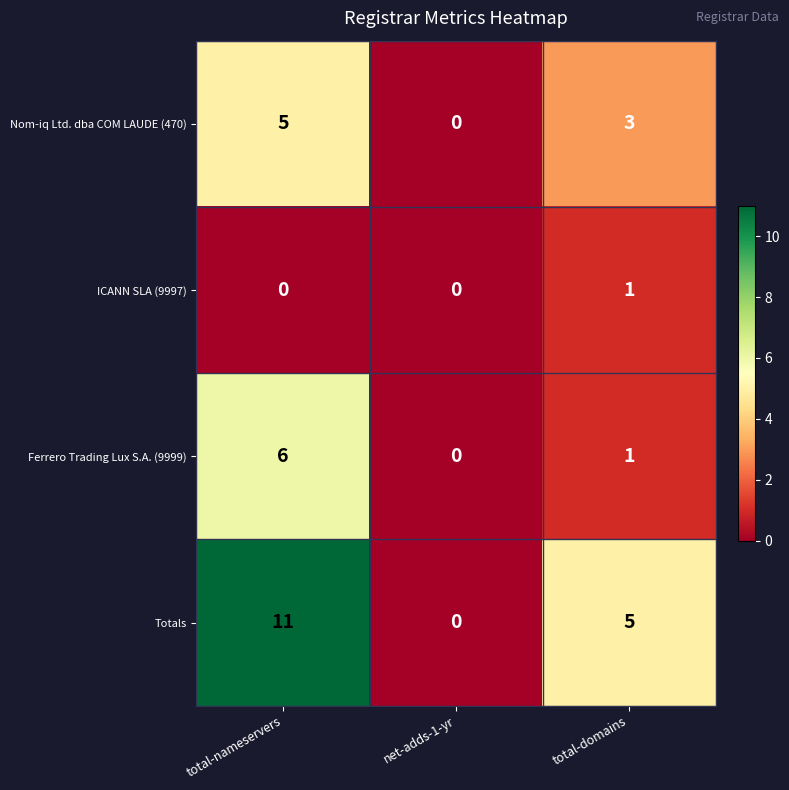

Which category has the highest value across all series?

total-nameservers